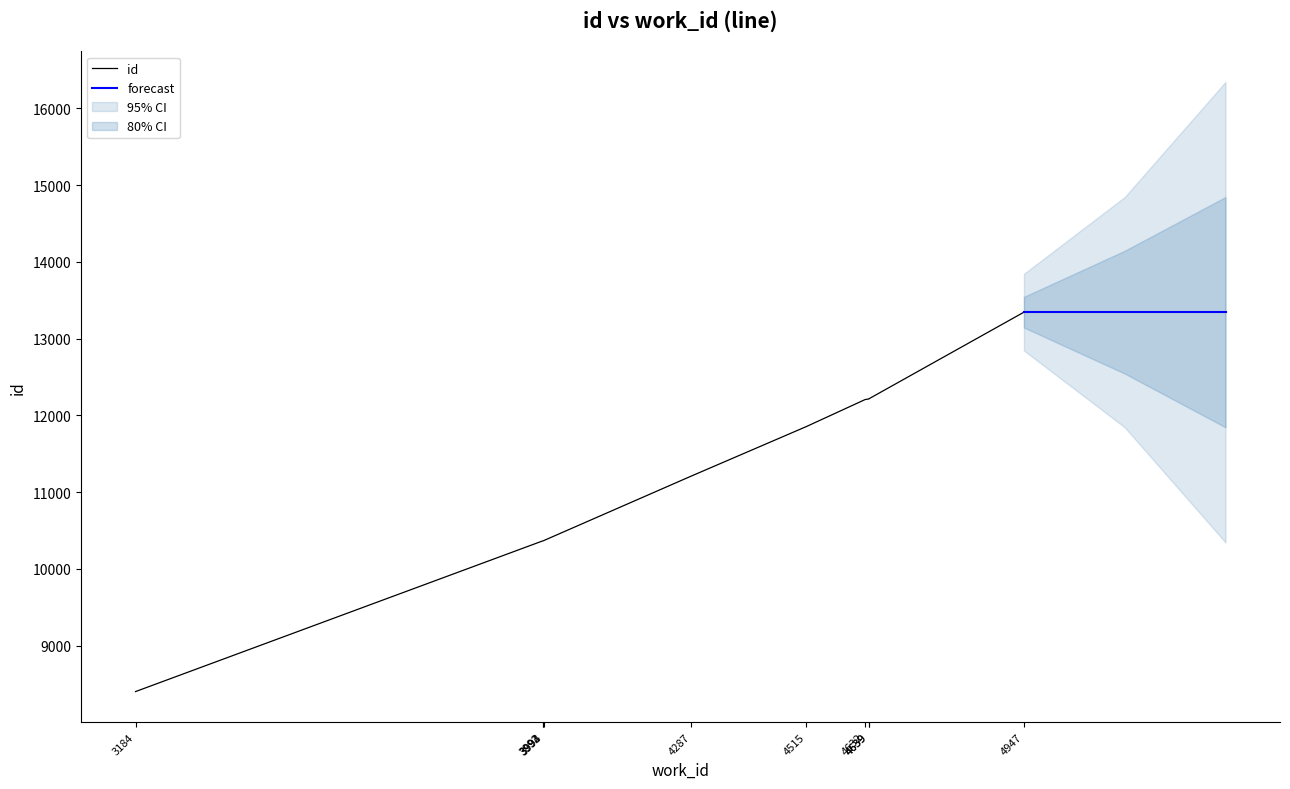

Which label corresponds to the smallest value in the chart?

3184